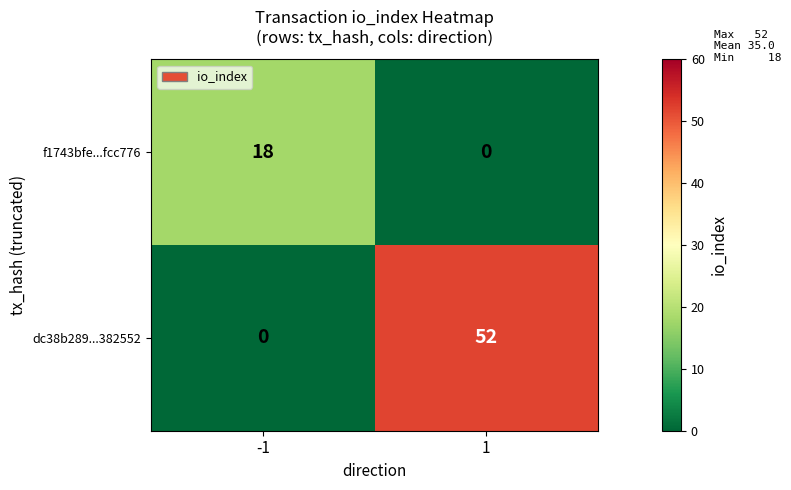

Reading left to right, what are all the values shown in this chart?

f1743bfe...fcc776: -1=18	1=0
dc38b289...382552: -1=0	1=52